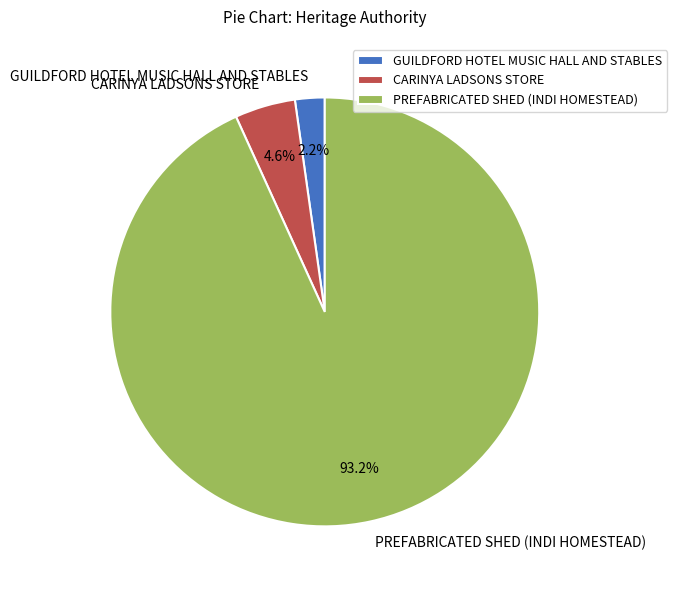

True or false: PREFABRICATED SHED (INDI HOMESTEAD) accounts for 93% of the total.

True